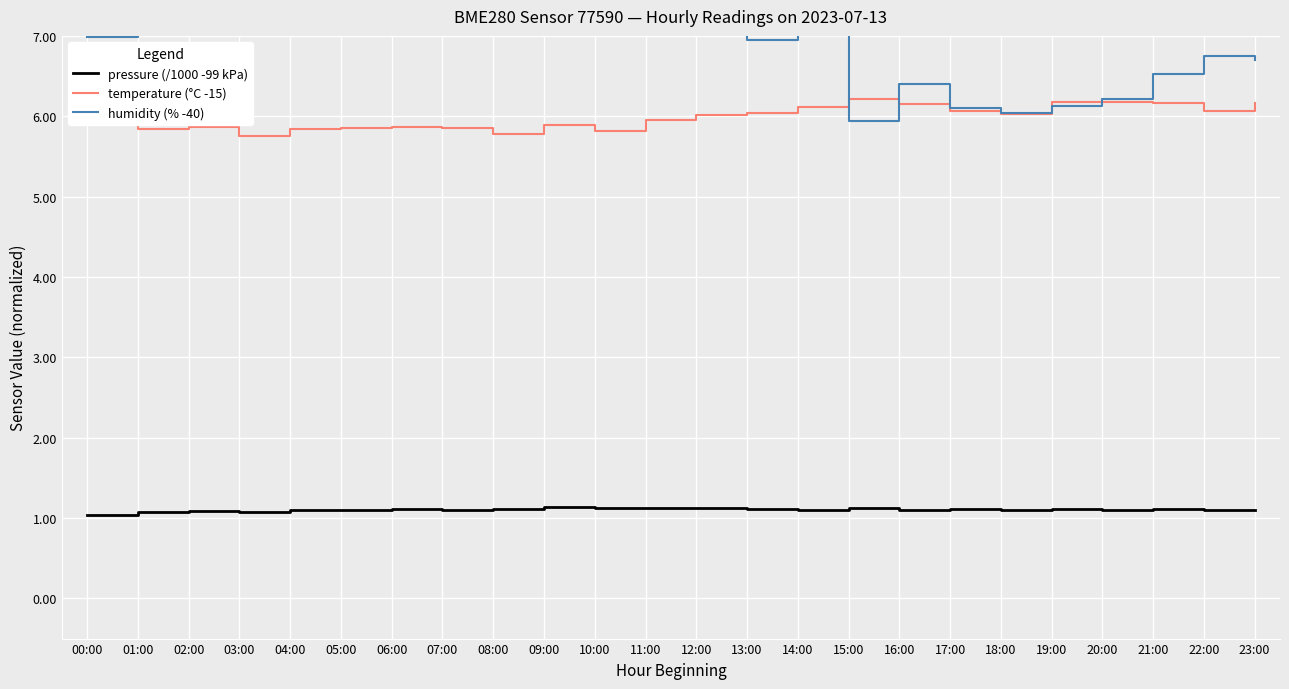

Is this an area chart (filled region under the line)?

No